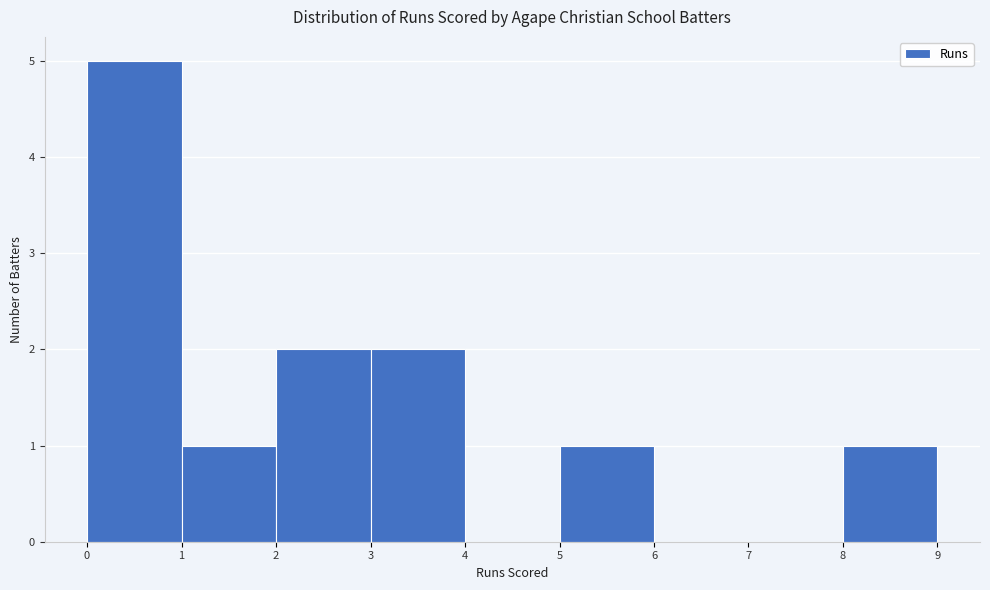

What is the height of the bar covering 1 to 2 on the x-axis? The values are not printed on the chart, so give them approximately, as read against the axis.

1